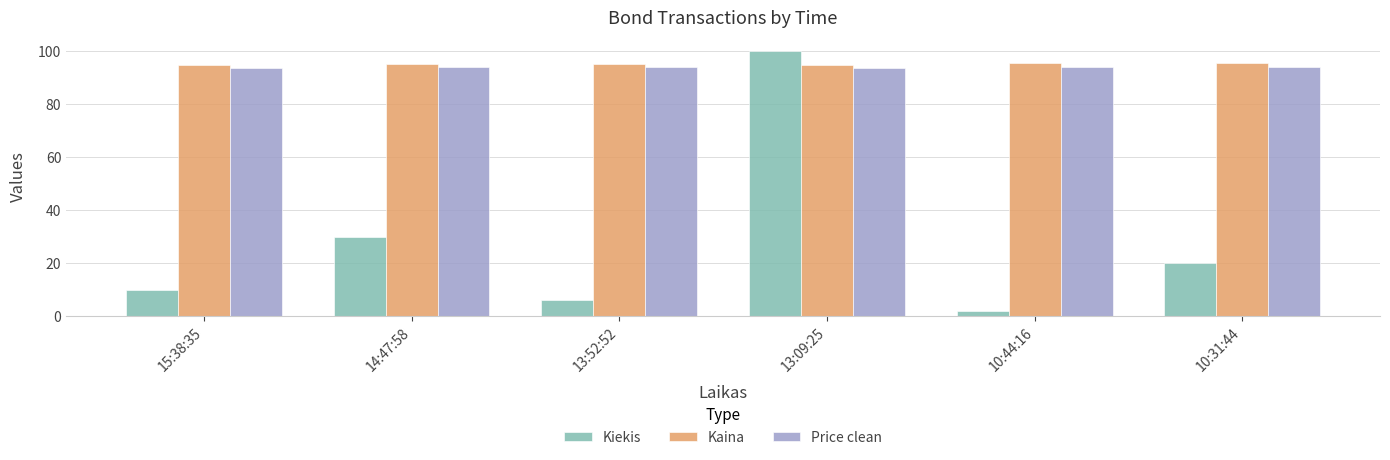

How many data points does each series have?

6